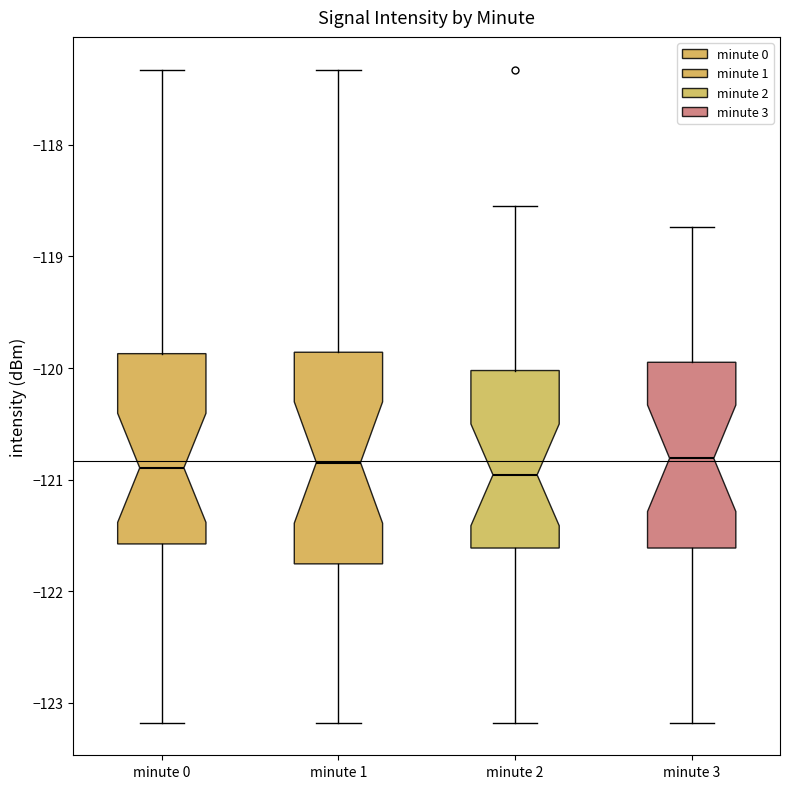

Where does the upper whisker of the box for minute 3 end on the y-axis? The values are not printed on the chart, so give them approximately, as read against the axis.

-118.7